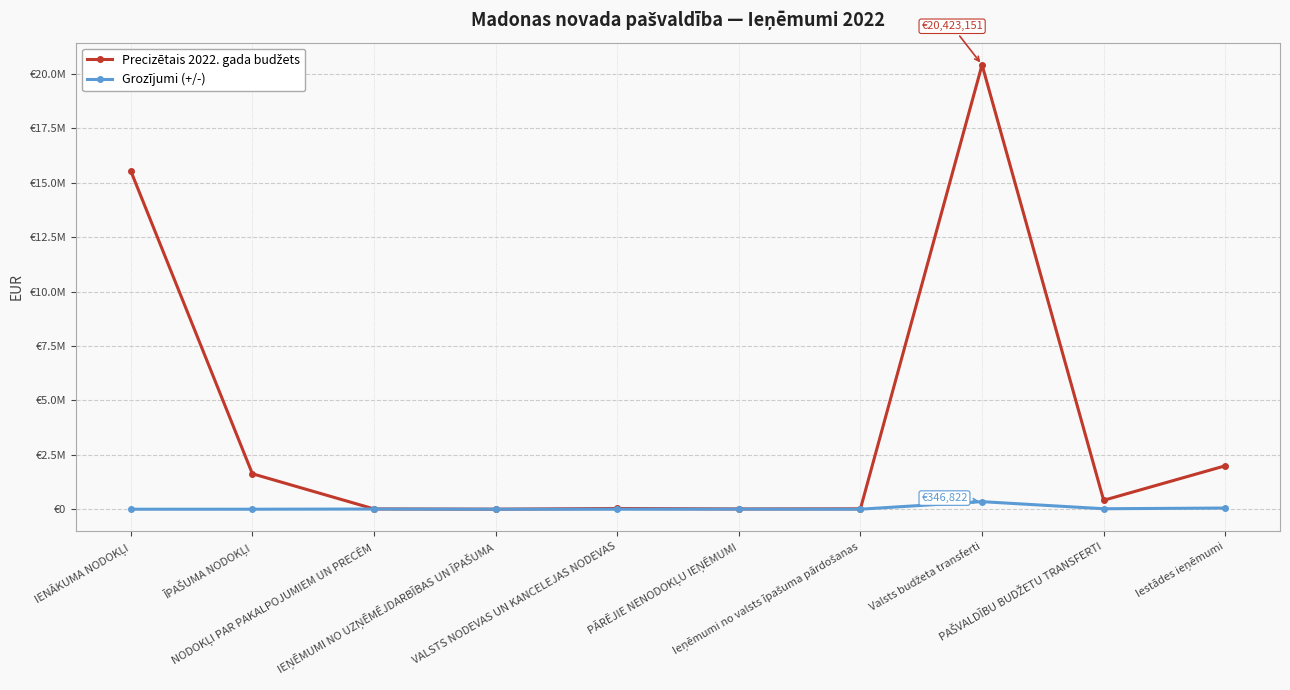

Is this an area chart (filled region under the line)?

No